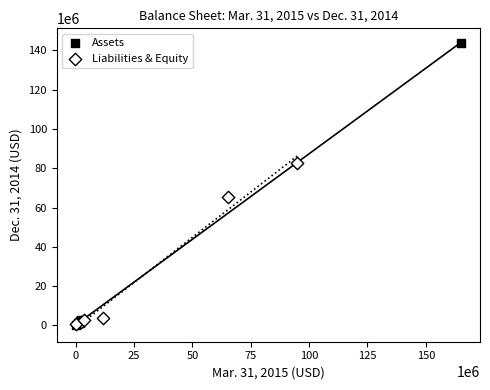

Which series has the largest Y range (max minus min)?

Assets